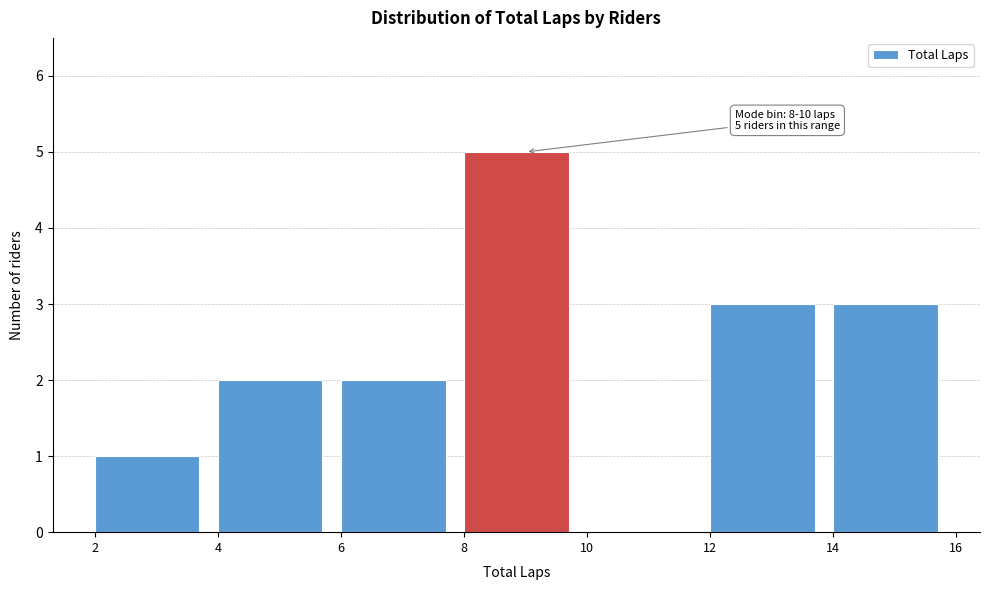

Which range on the x-axis has the tallest bar?

8 to 10